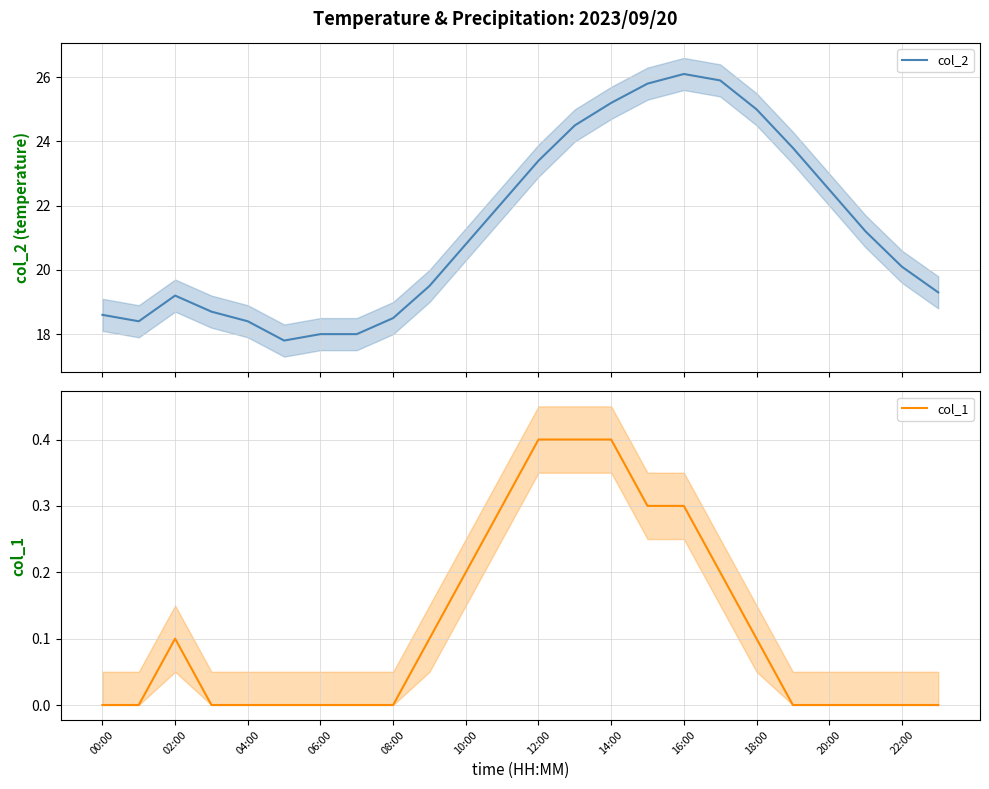

Reading right to left, transcribe all the data shown in this chart.

col_2: 19.3	20.1	21.2	22.5	23.8	25.0	25.9	26.1	25.8	25.2	24.5	23.4	22.1	20.8	19.5	18.5	18.0	18.0	17.8	18.4	18.7	19.2	18.4	18.6
col_1: 0.0	0.0	0.0	0.0	0.0	0.1	0.2	0.3	0.3	0.4	0.4	0.4	0.3	0.2	0.1	0.0	0.0	0.0	0.0	0.0	0.0	0.1	0.0	0.0